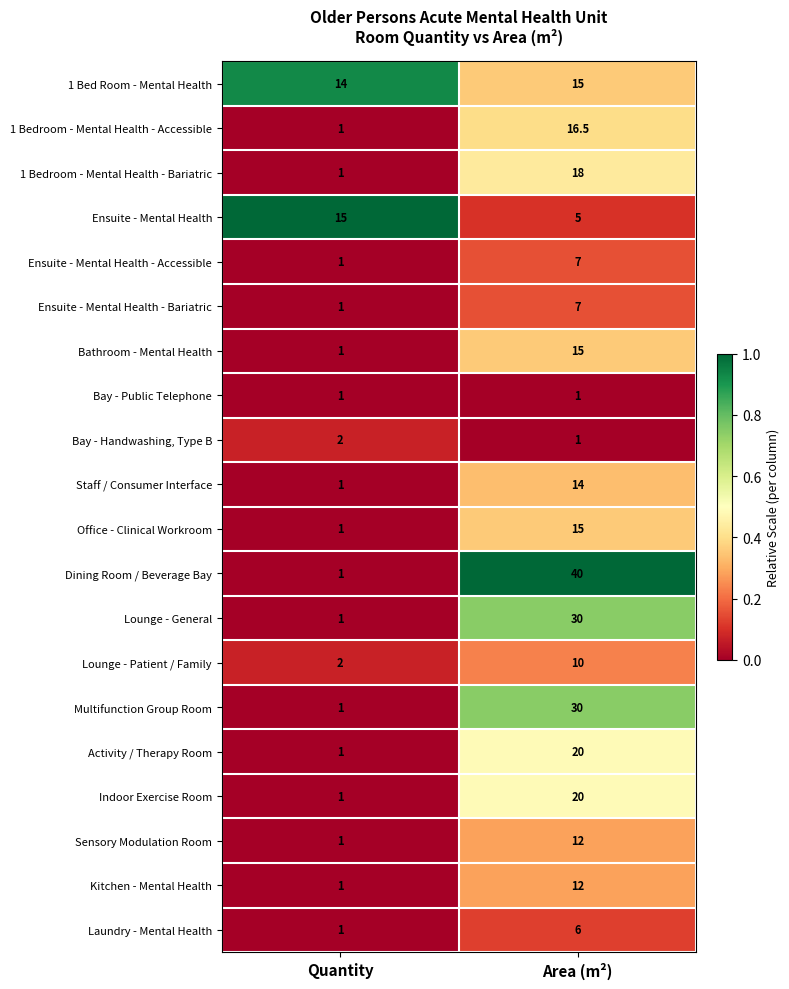

Between Quantity and Area (m²), which series saw the biggest shift?

Dining Room / Beverage Bay